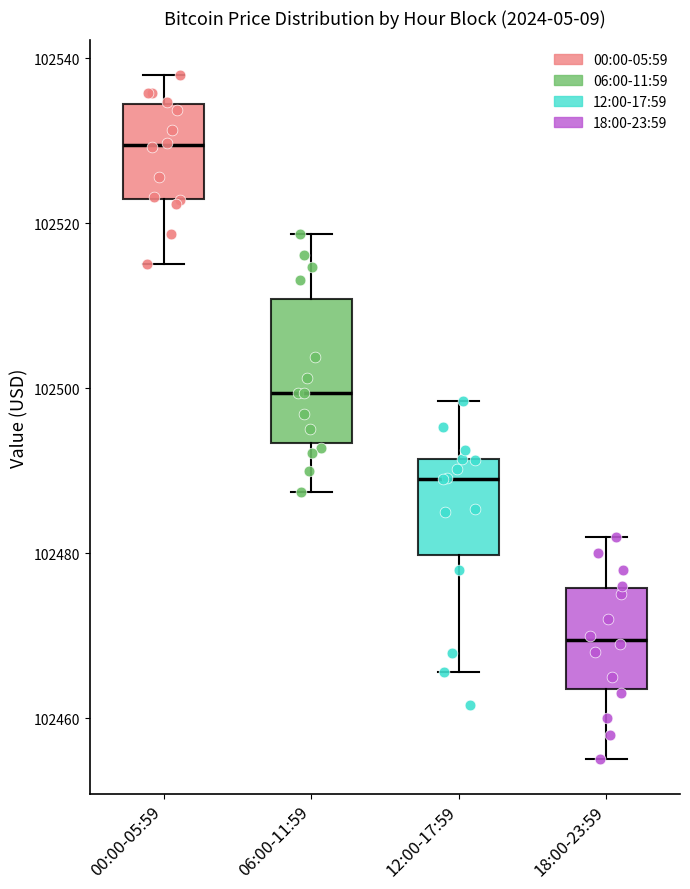

Which box is the tallest, from its lower edge to its upper edge?

06:00-11:59